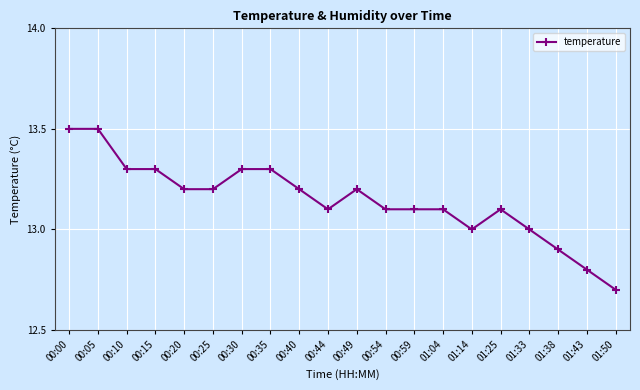

The chart shows a value of 6.9 at 01:50. True or false?

False